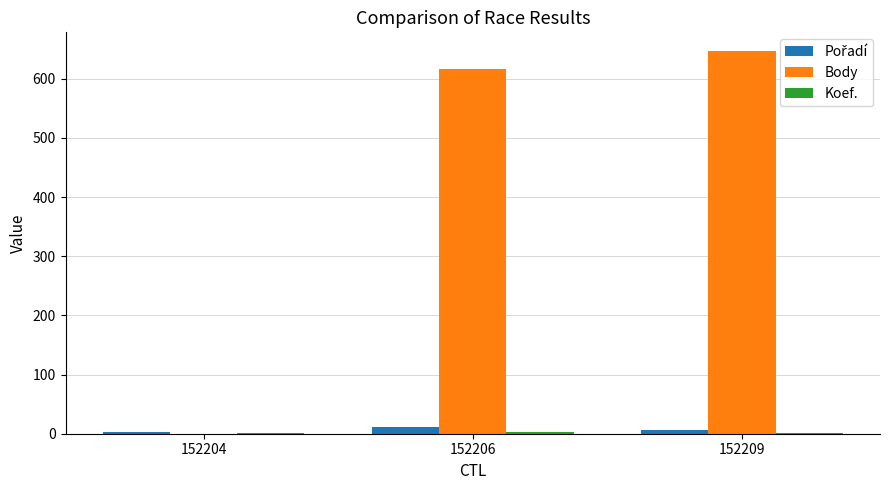

The Body series shows 0 at 152204. True or false?

True